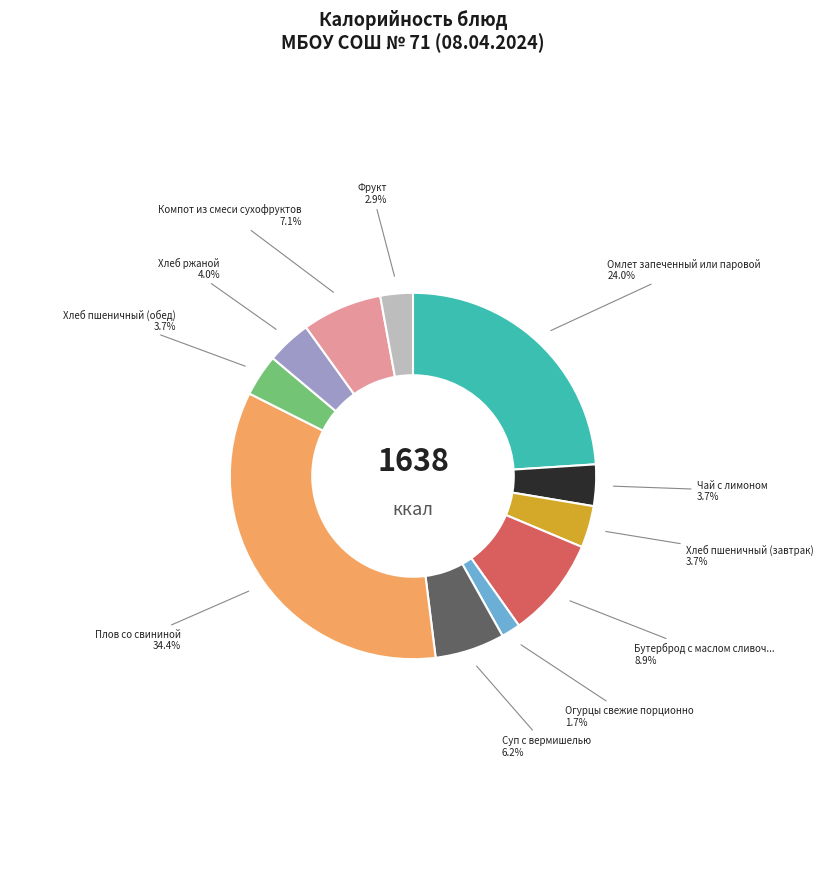

Does any single category account for the majority?

No